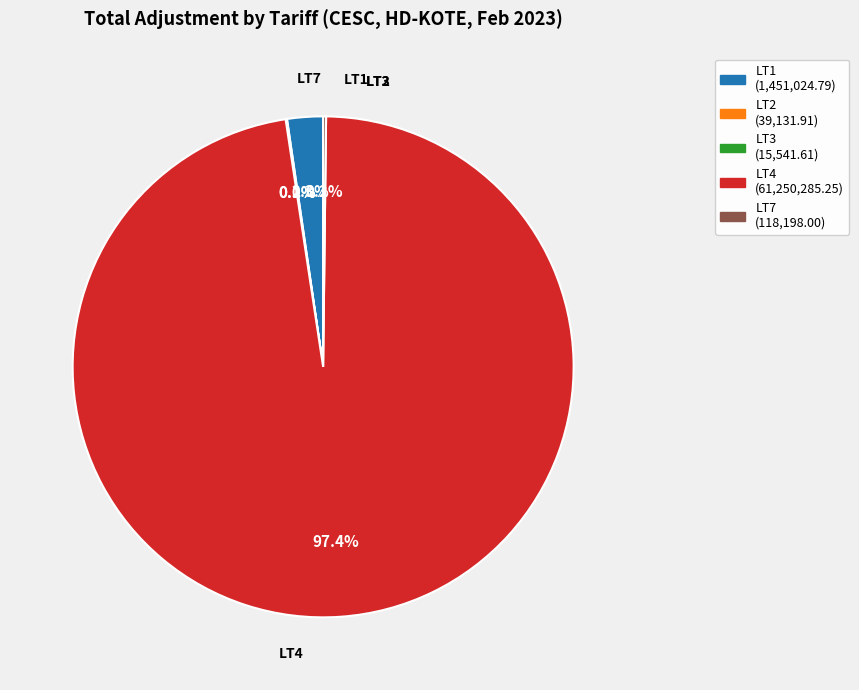

Is there a majority slice in this chart?

Yes